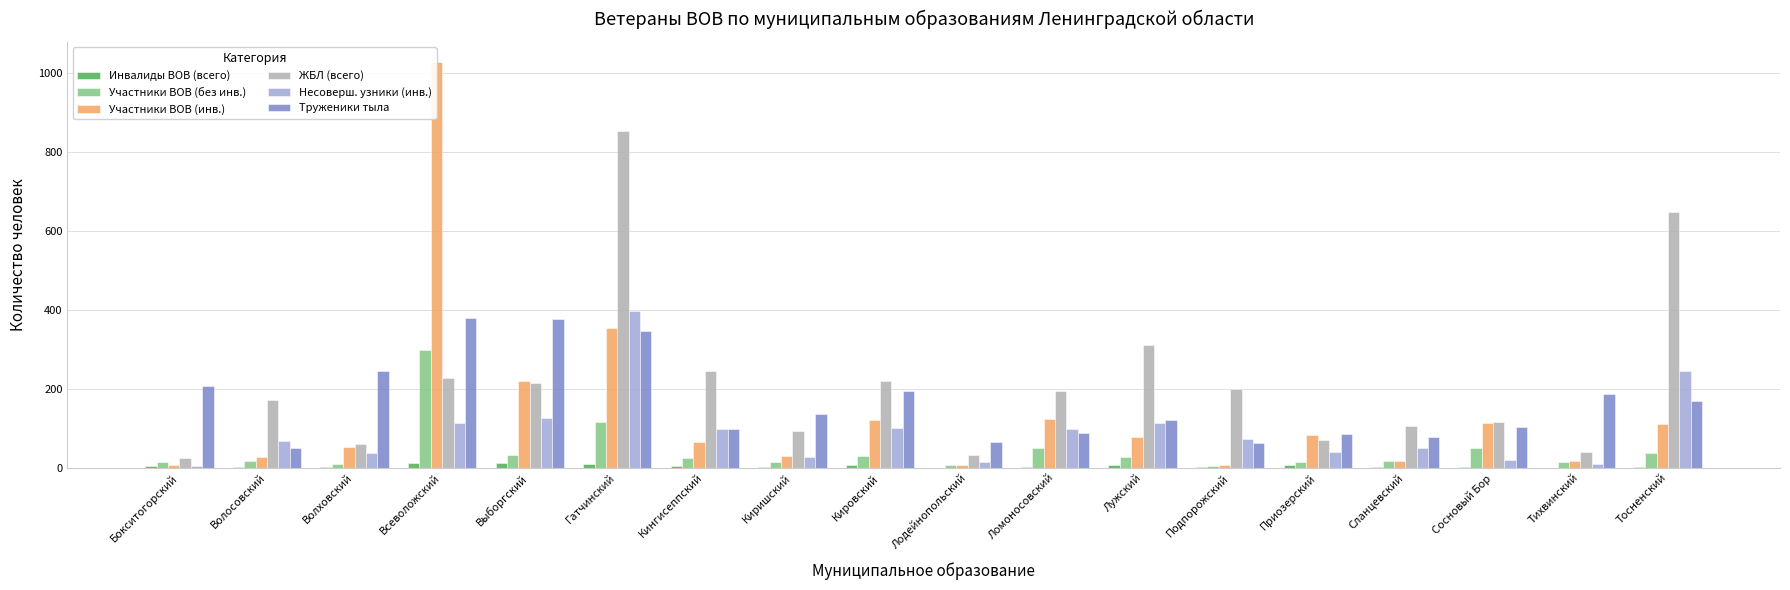

How many data points in Труженики тыла are less than 135?

9